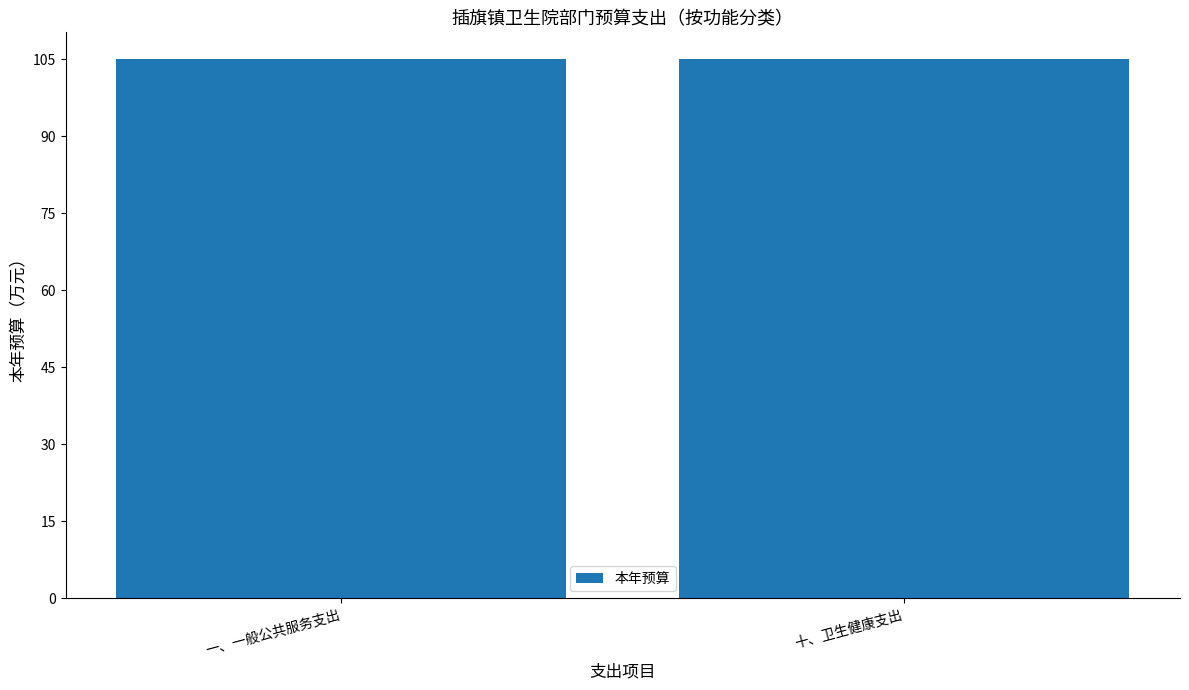

The value at 二八、债务付息支出 is 42. True or false?

False